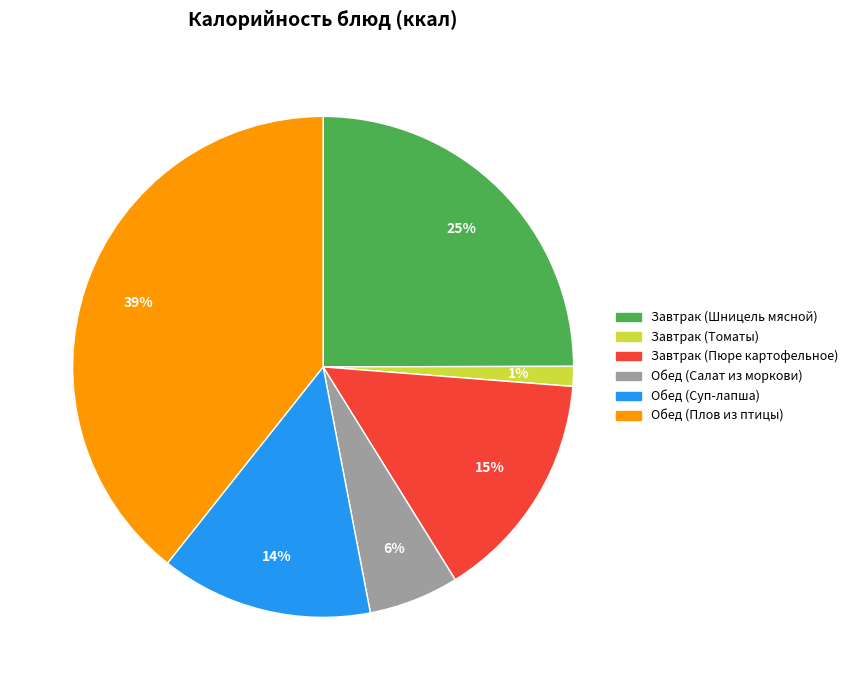

Is Завтрак (Шницель мясной) the majority of the pie?

No